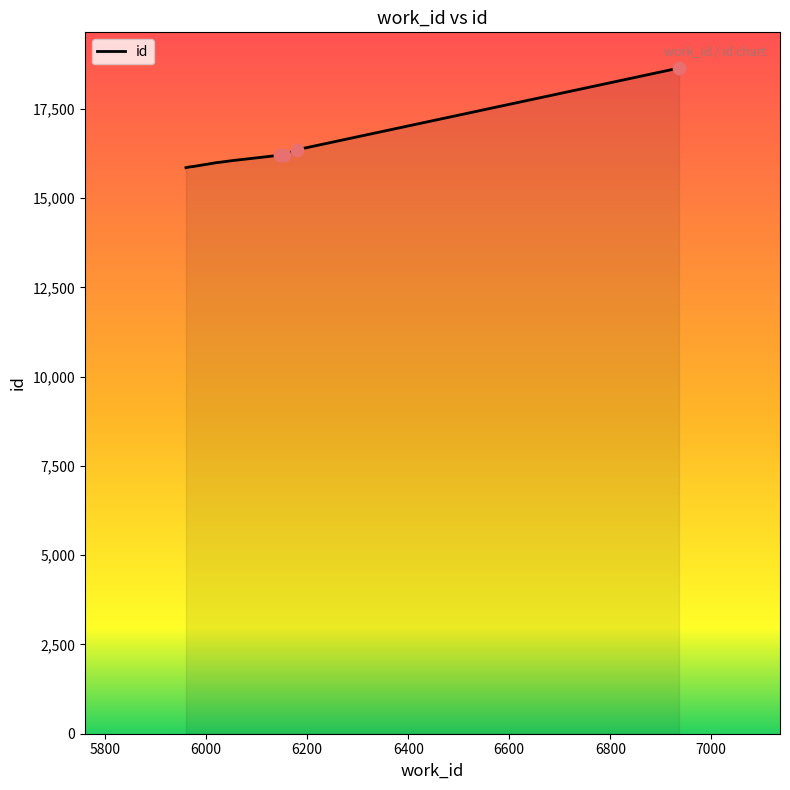

What is the greatest value displayed?

18643